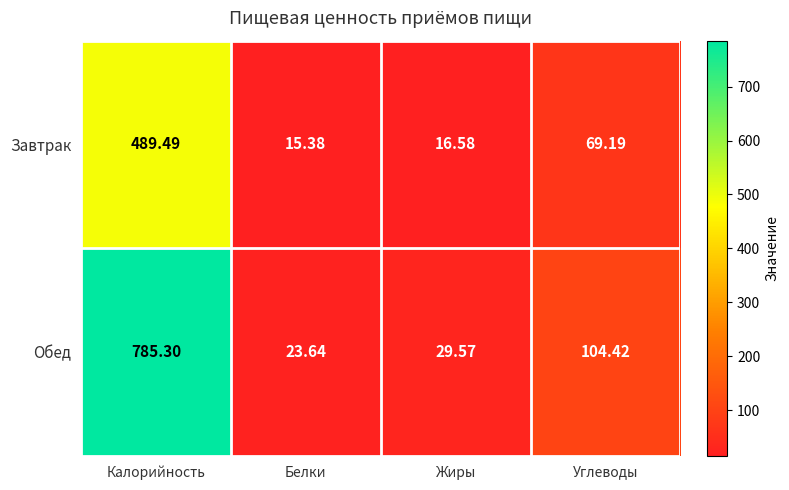

Rank the series by their average value, from highest to lowest.

Обед, Завтрак